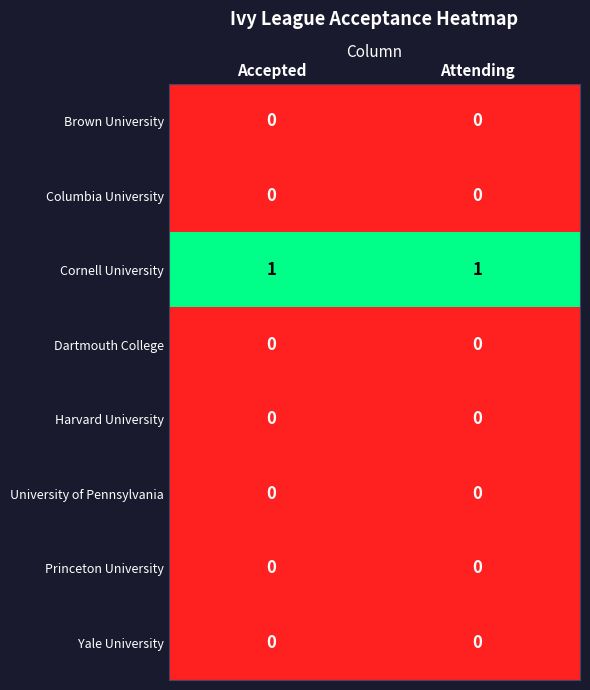

Which series has the largest total across all categories?

Cornell University